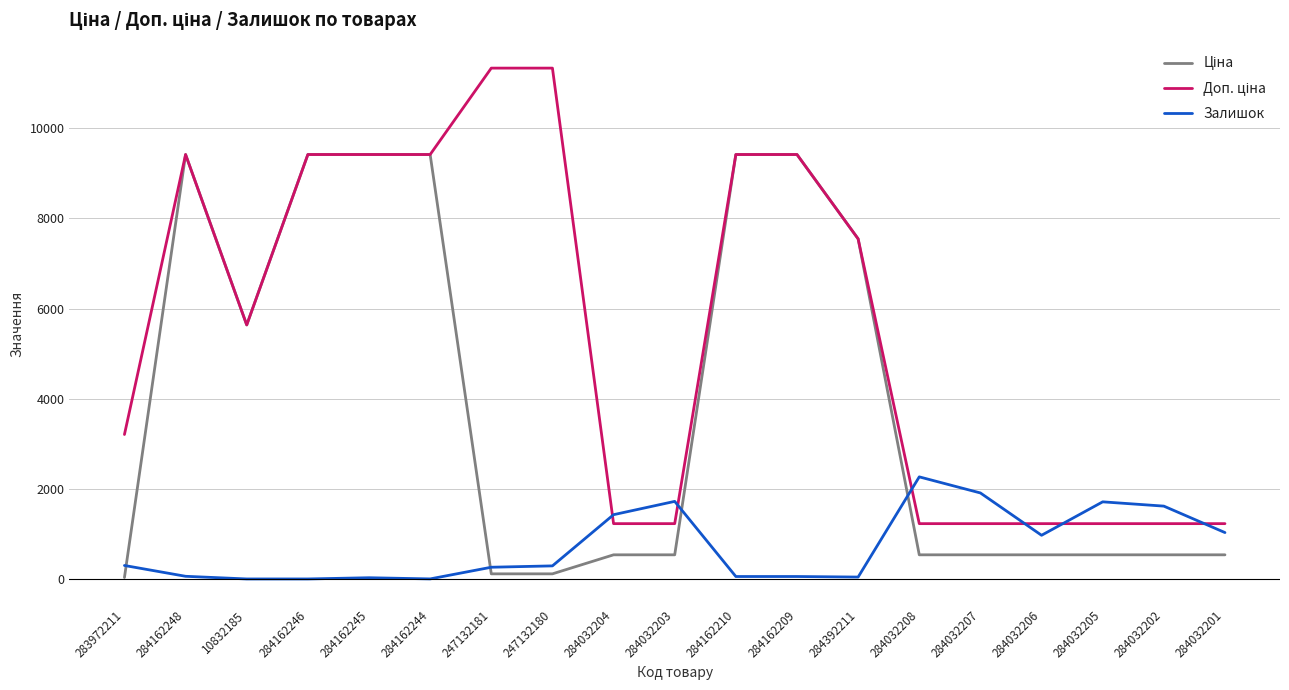

The value of Залишок at 283972211 is 299.0. True or false?

True